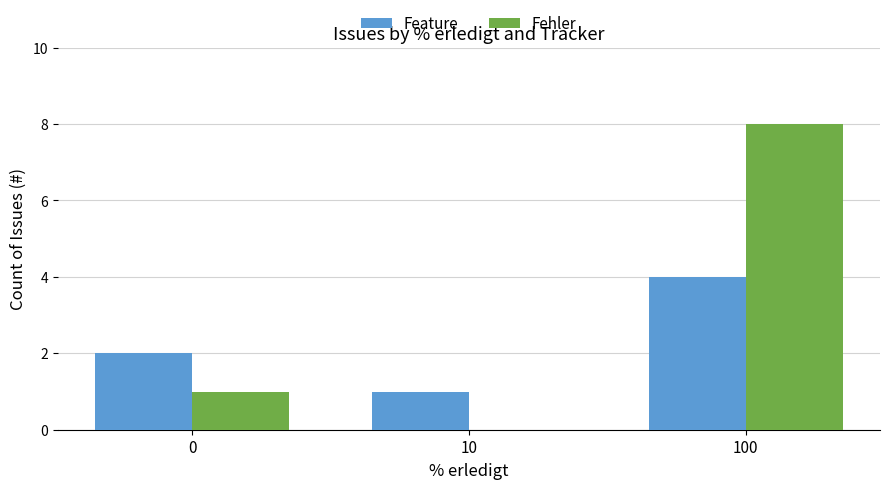

What is the sum of the Feature values at 10 and 100?

5